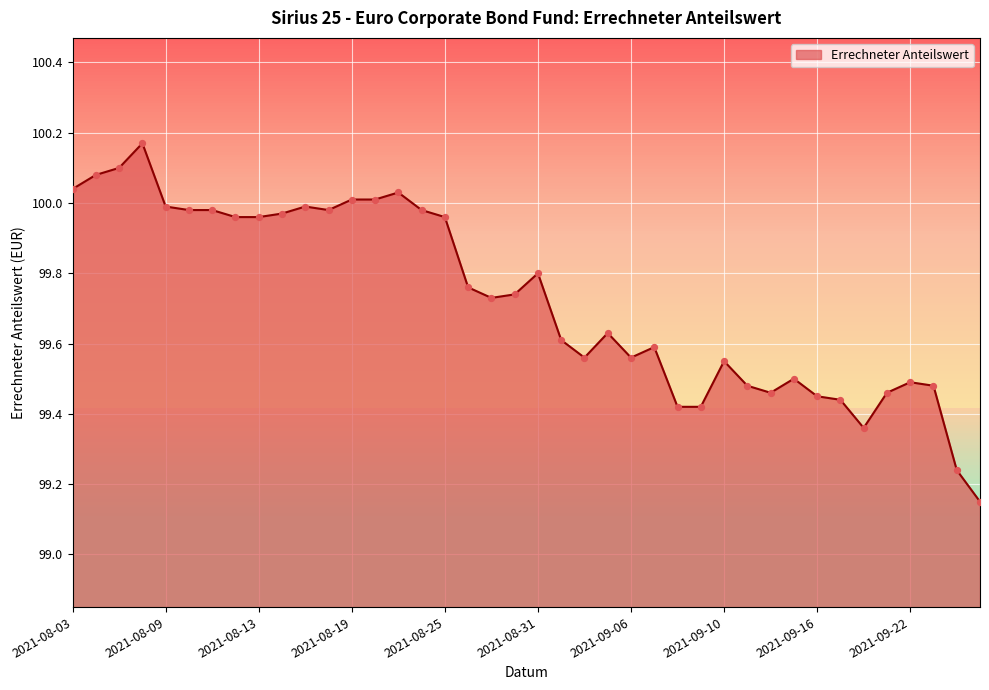

What is the difference between the maximum and minimum values?

1.0